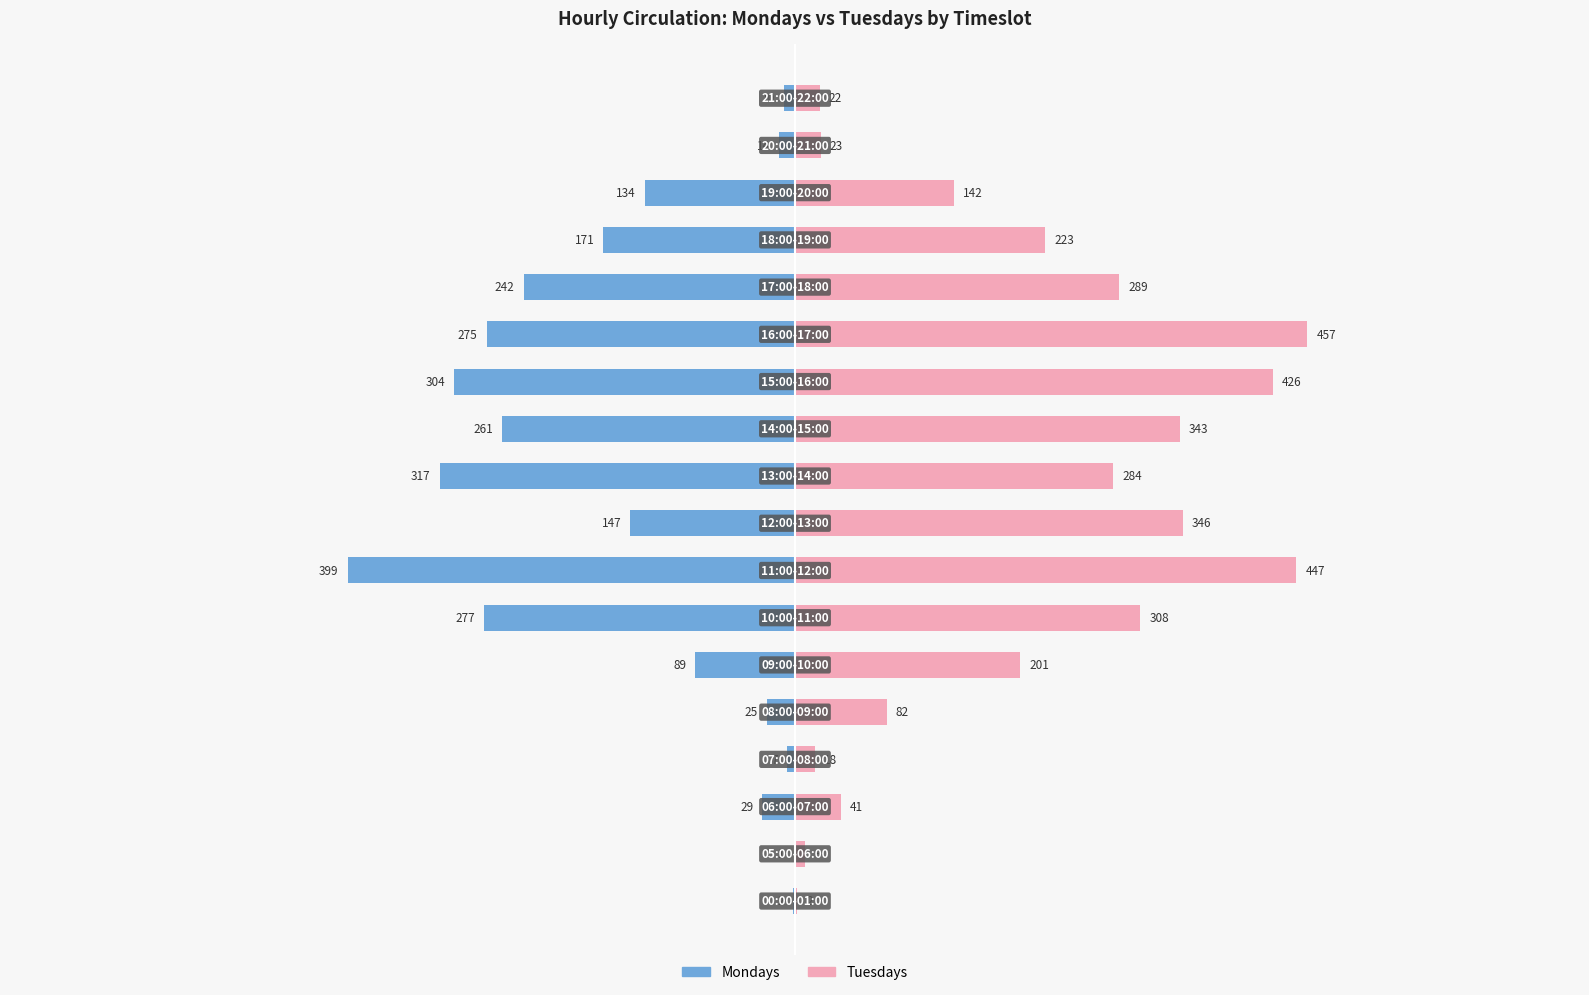

What is the difference between the maximum and minimum values in the Mondays series?

398